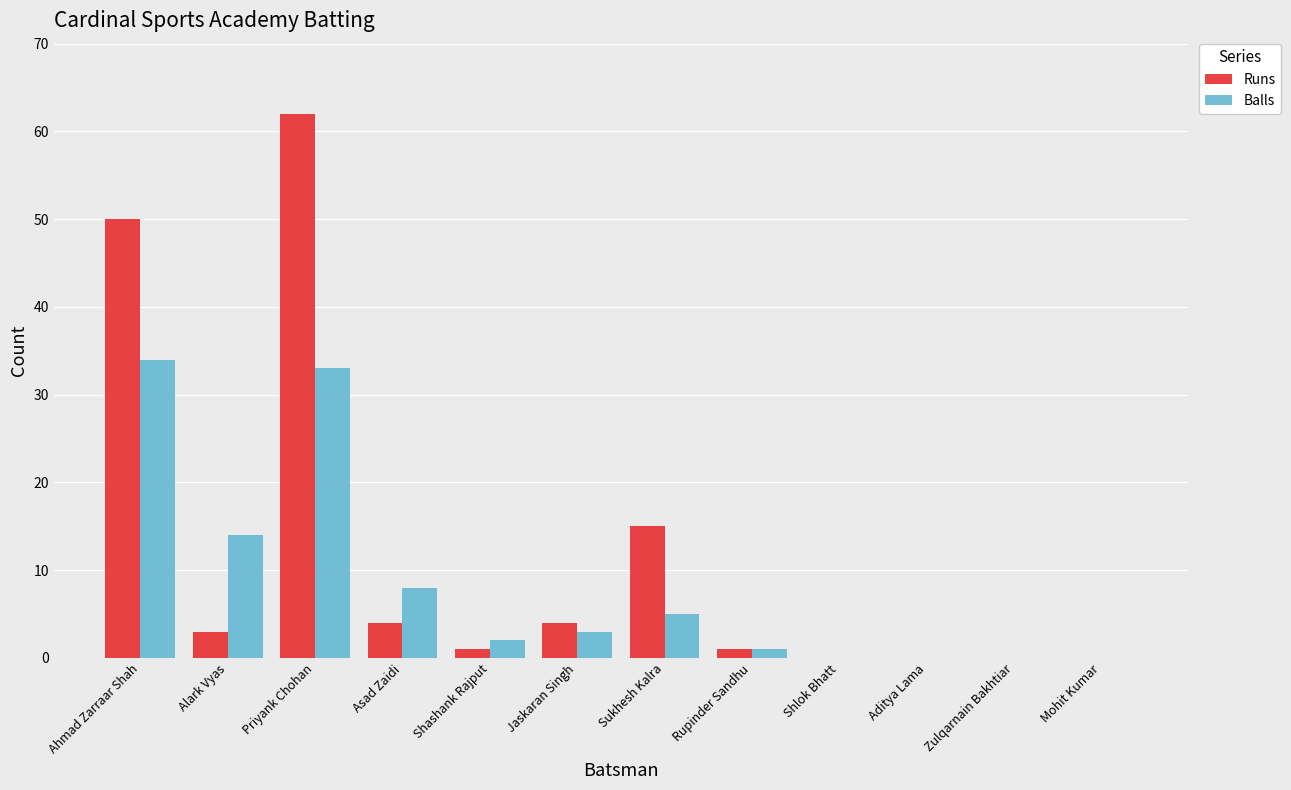

The value of Runs at Sukhesh Kalra is 5. True or false?

False